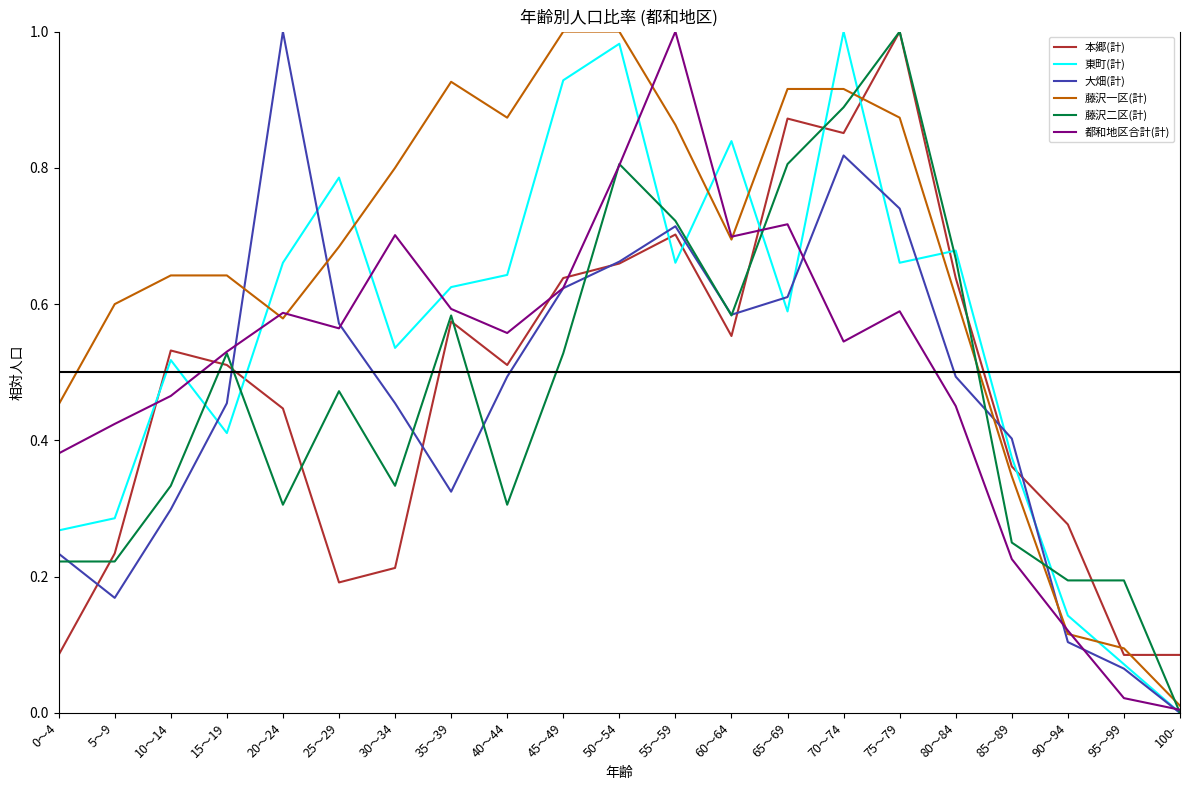

Is the value of 本郷(計) at 85～89 greater than the value of 藤沢一区(計) at 25～29?

No